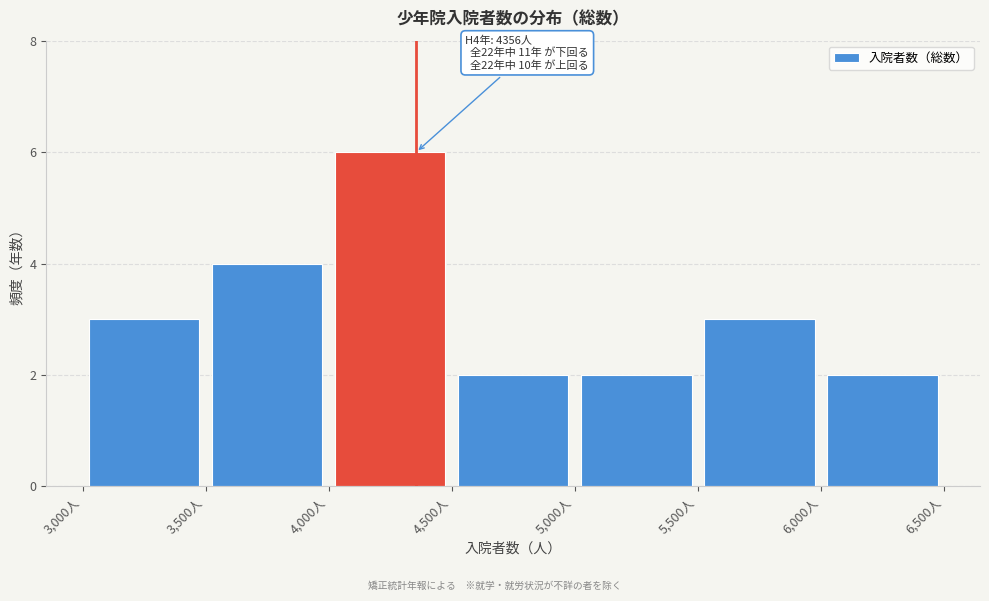

Which range on the x-axis has the tallest bar?

4000 to 4500